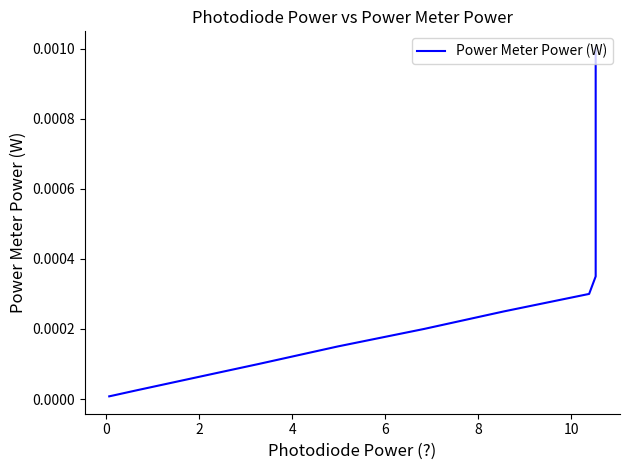

True or false: the data has more than 0 interior local peaks.

False